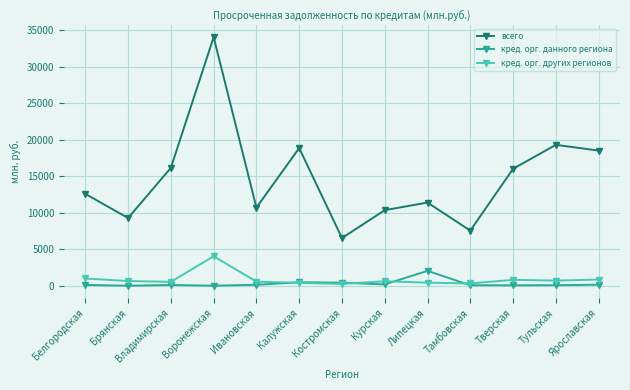

How many data points does each series have?

13